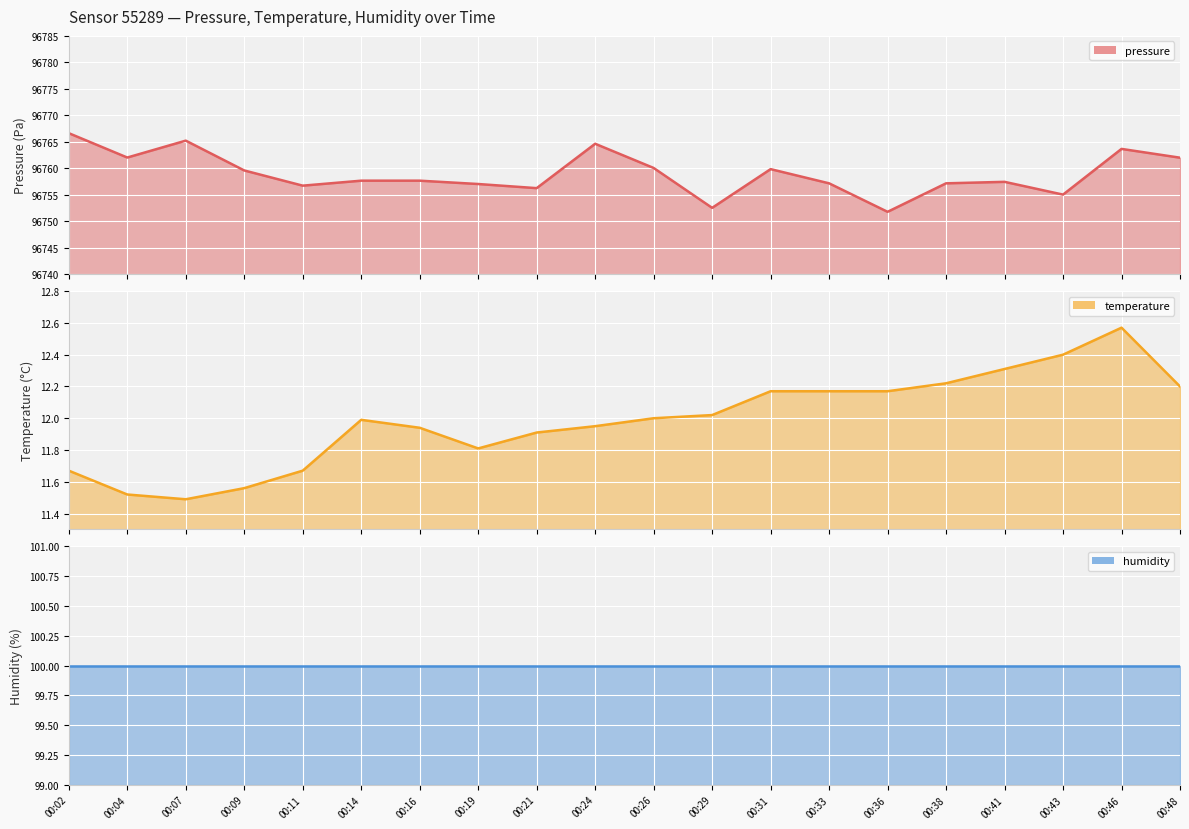

How many interior local peaks does the pressure series have?

5